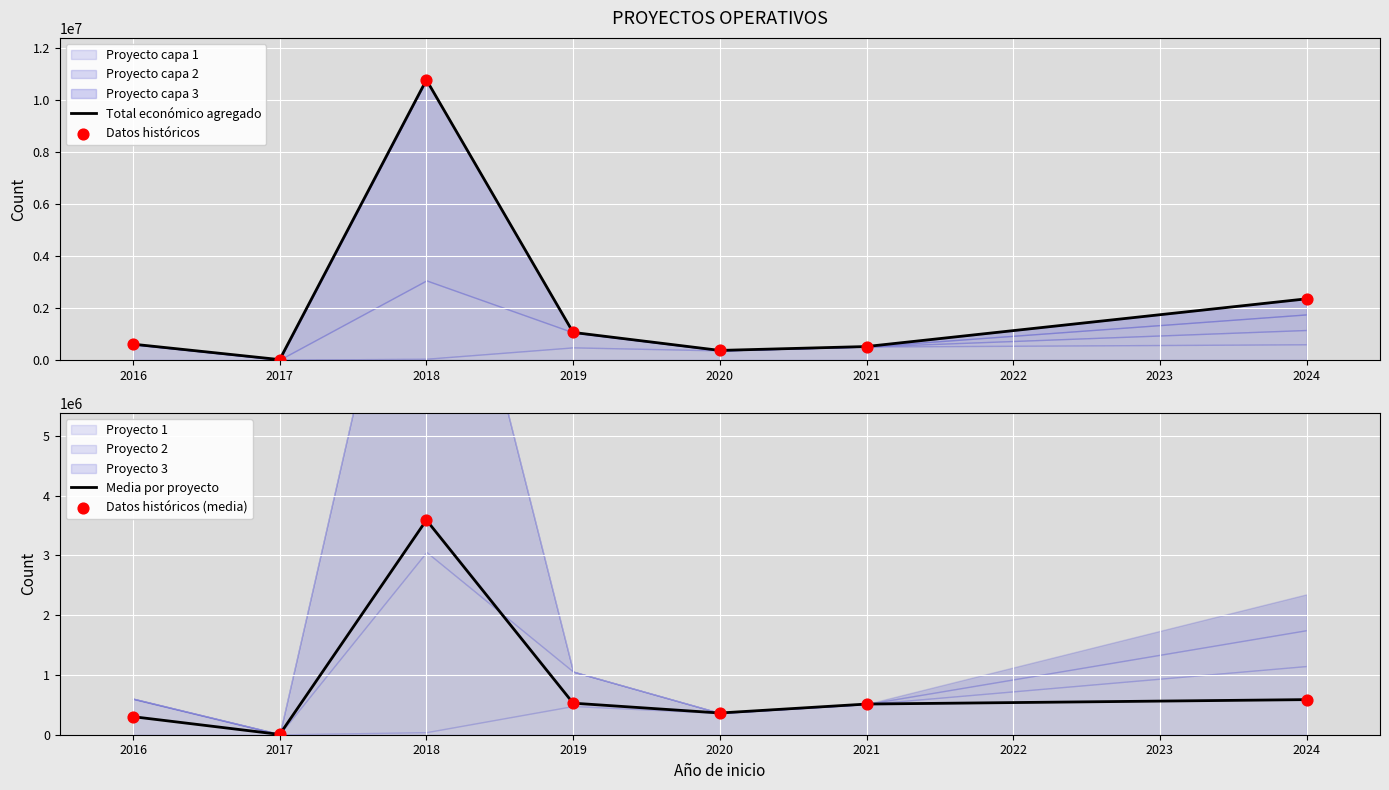

Which series has the largest total across all categories?

Total económico agregado